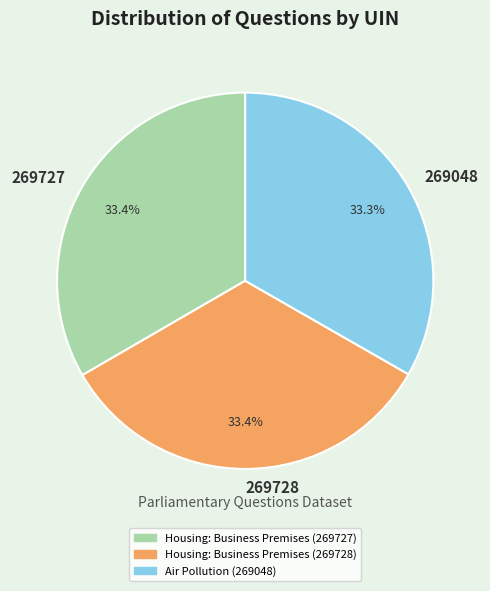

Approximately how many times larger is the value at 269728 compared to 269727?

1.0